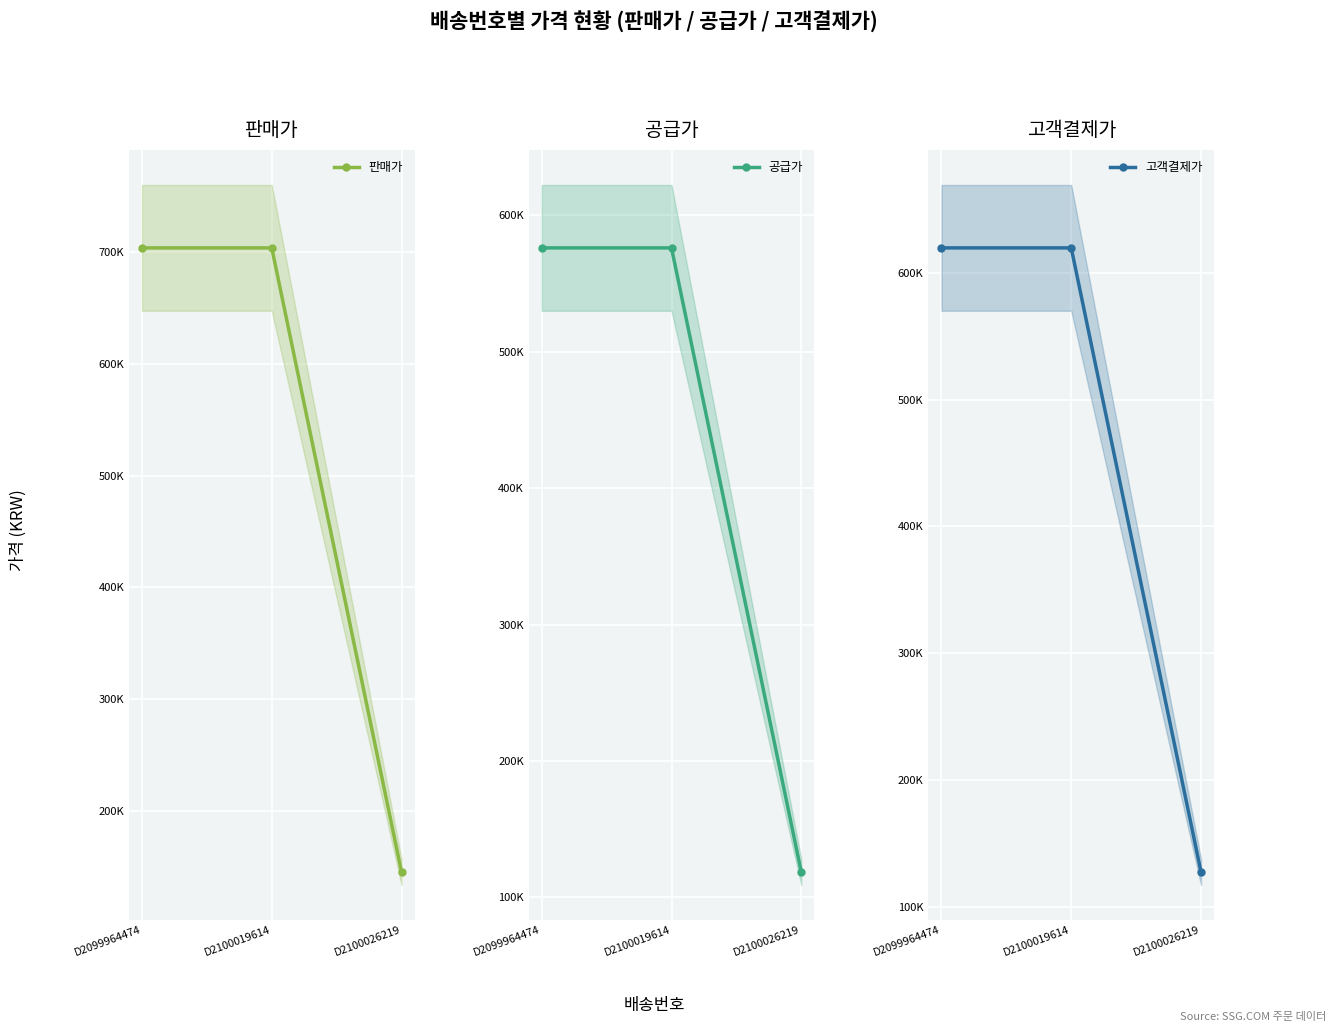

Is it true that 공급가 equals 247736 at D2099964474?

False